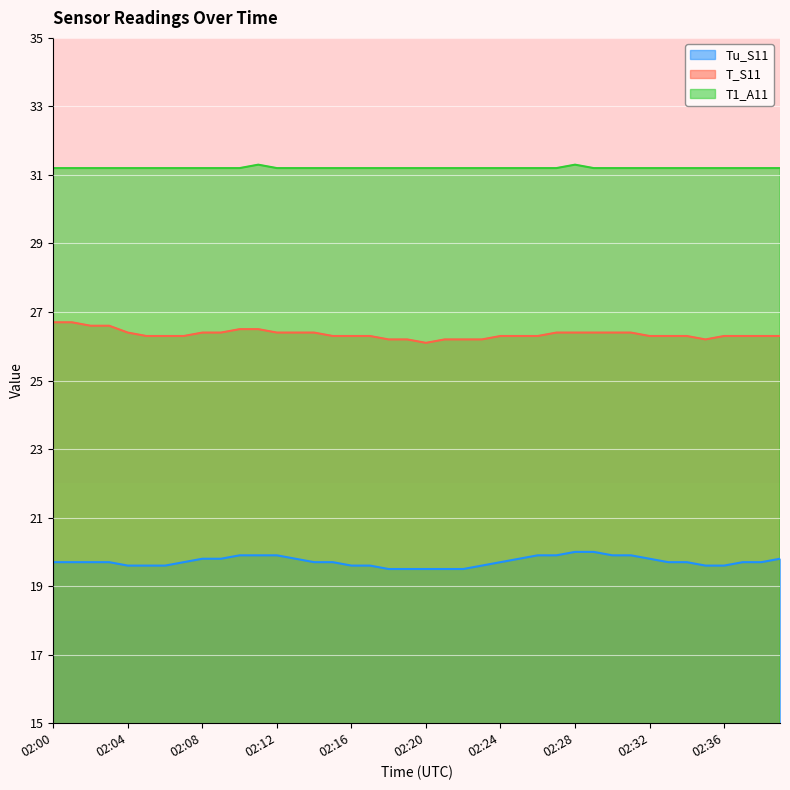

How many lines are shown in the chart?

3